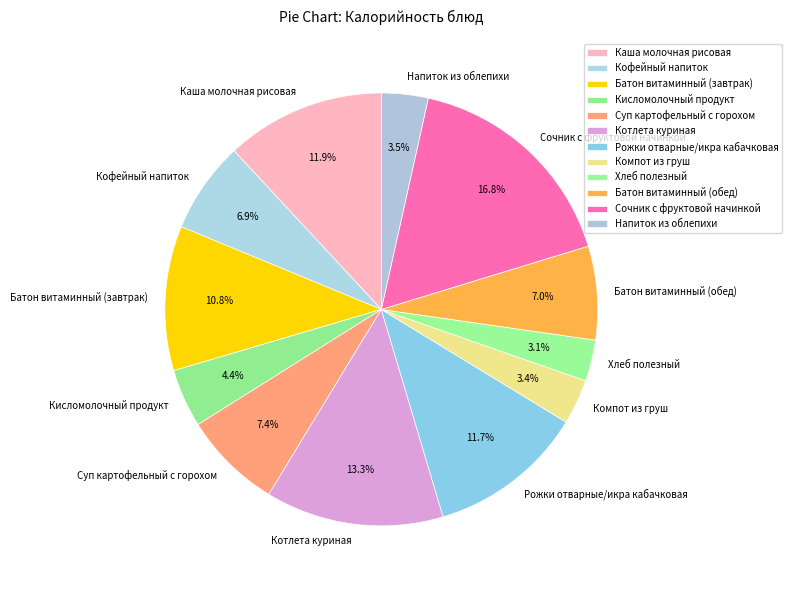

Is the sum of Котлета куриная and Кофейный напиток greater than half?

No